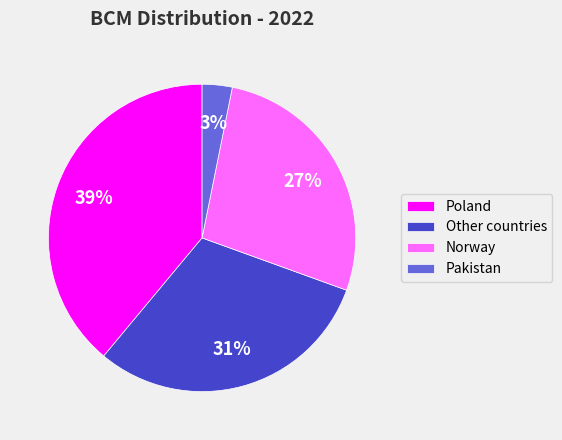

Do Poland and Other countries together represent more than half of the pie?

Yes